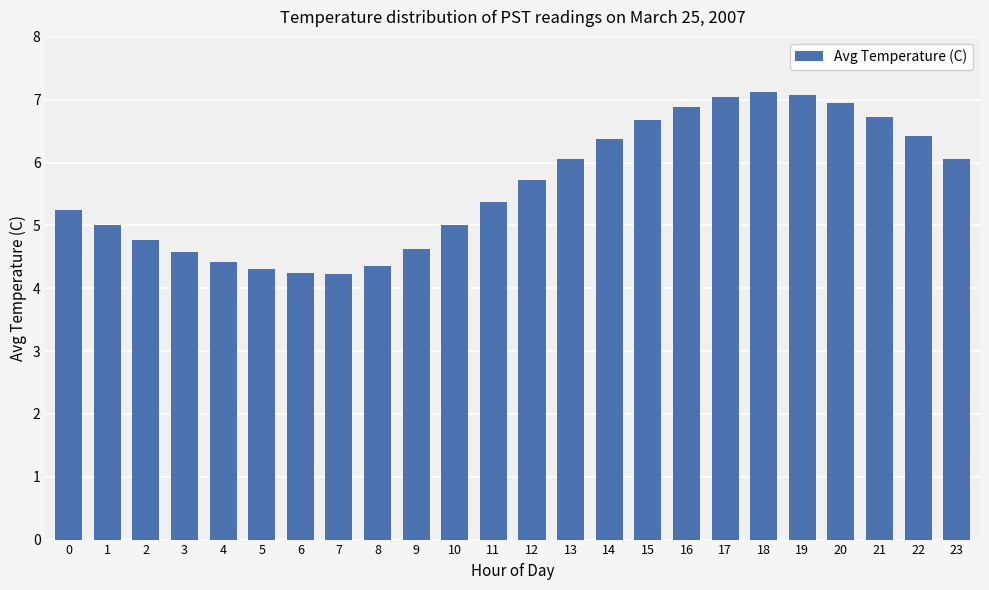

What is the greatest value displayed?

7.1